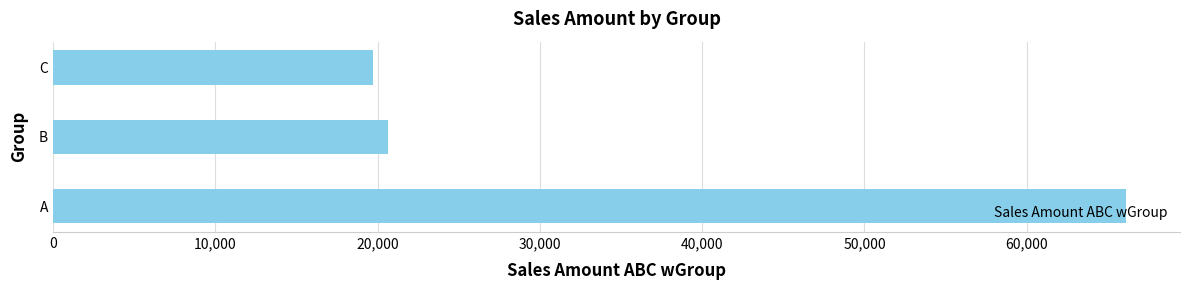

The value at B is 20645.9. True or false?

True